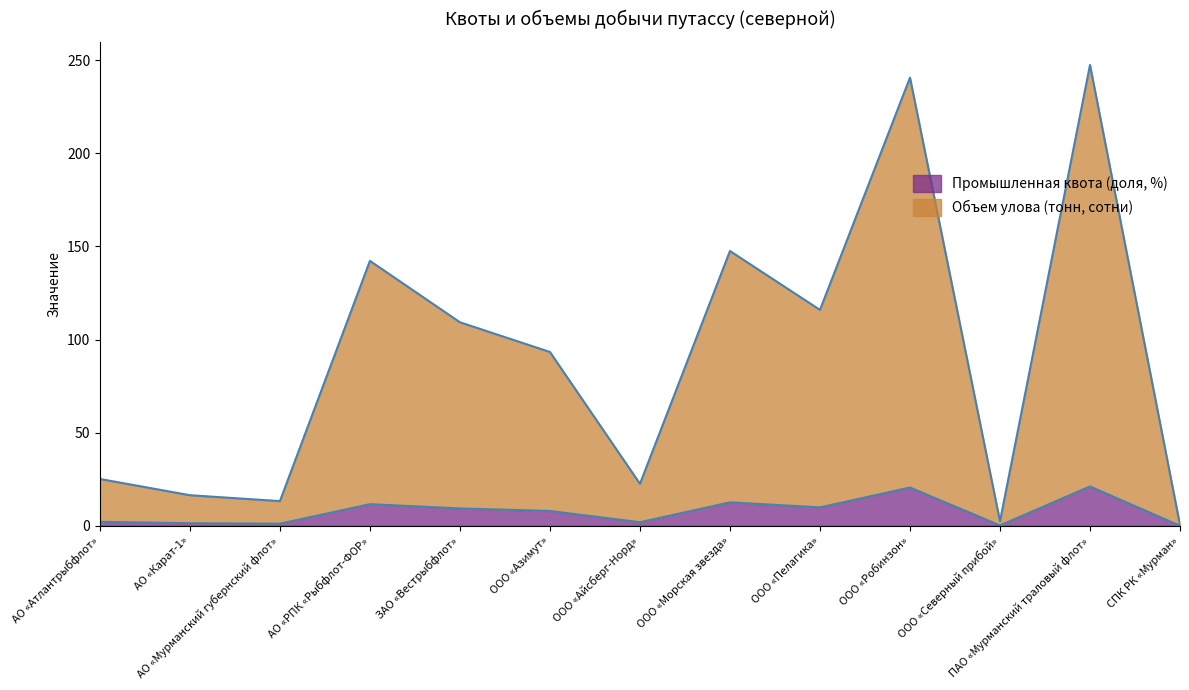

The Объем улова (тонн, сотни) series shows 399.7 at ООО «Робинзон». True or false?

False